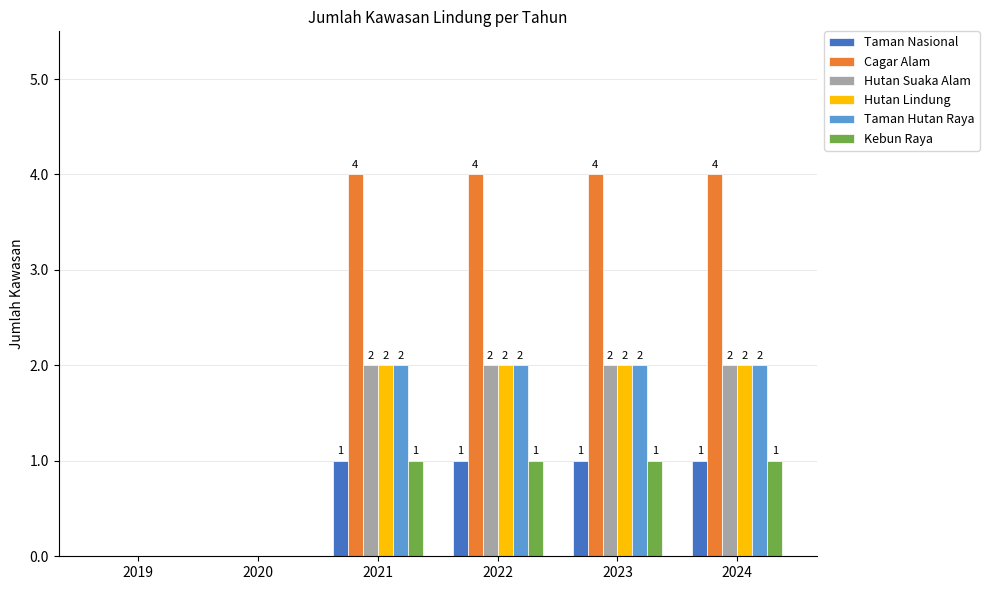

Does the chart contain stacked bars?

No